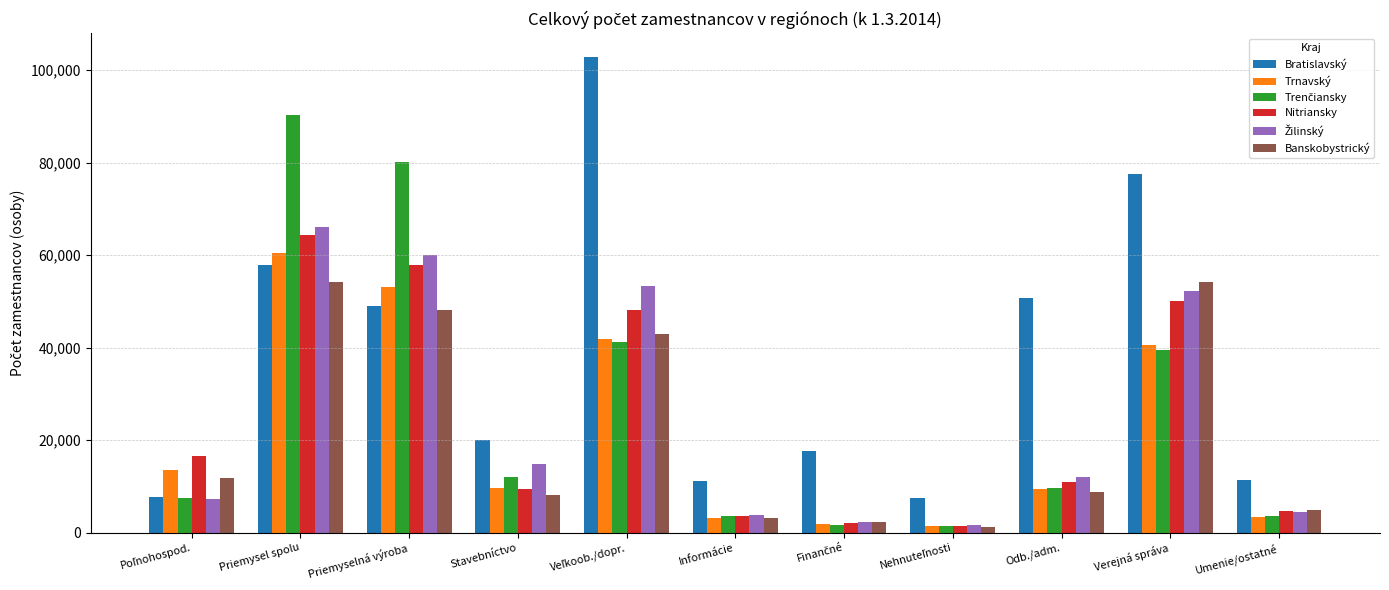

What is the difference between the highest and lowest values at Priemyselná výroba?

31887